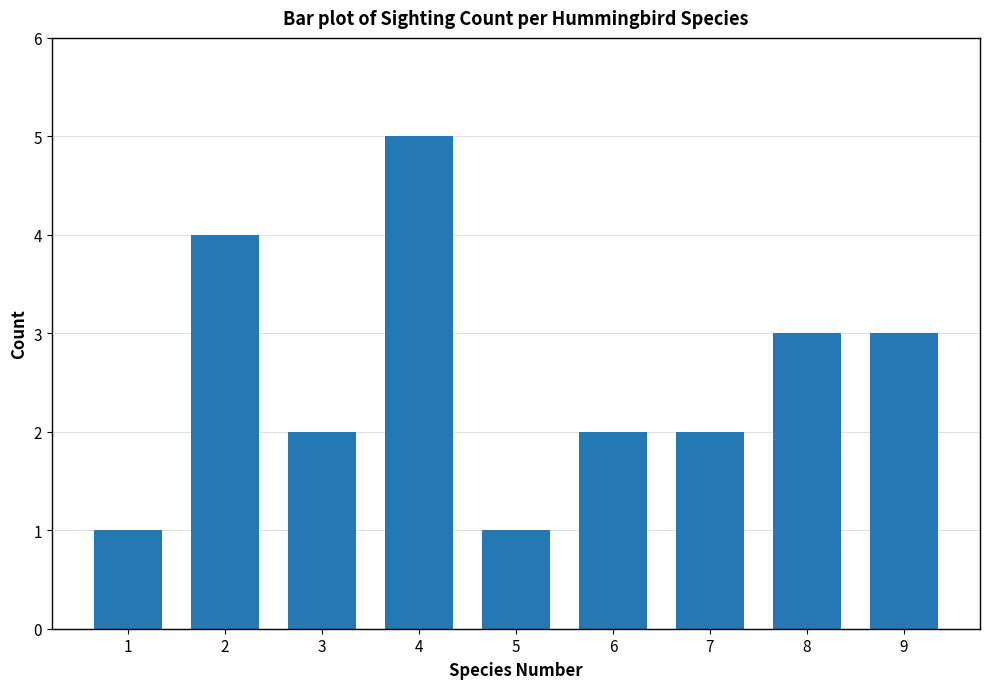

What is the change in value from 1 to 2?

+3